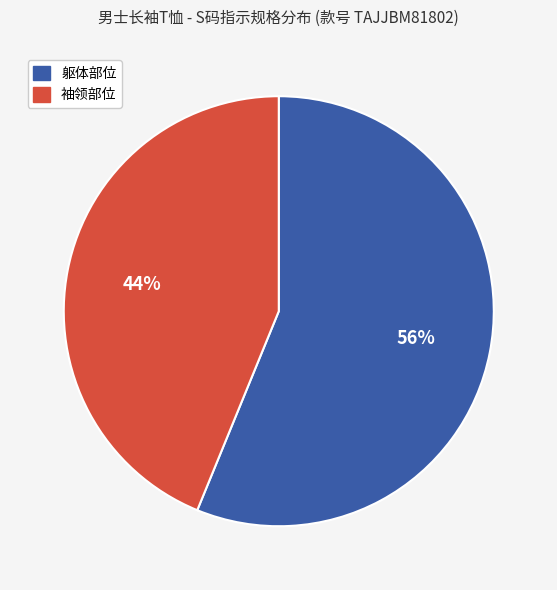

To the nearest percent, what is the average slice percentage?

50%